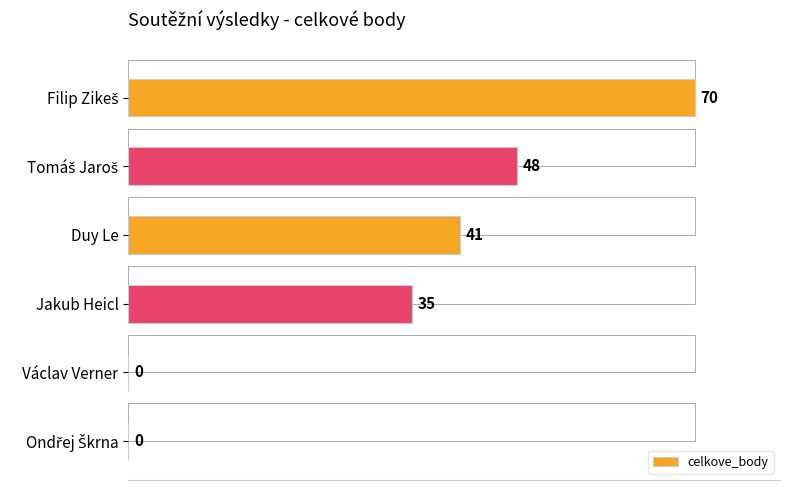

Reading left to right, extract all data points from this chart.

70	48	41	35	0	0